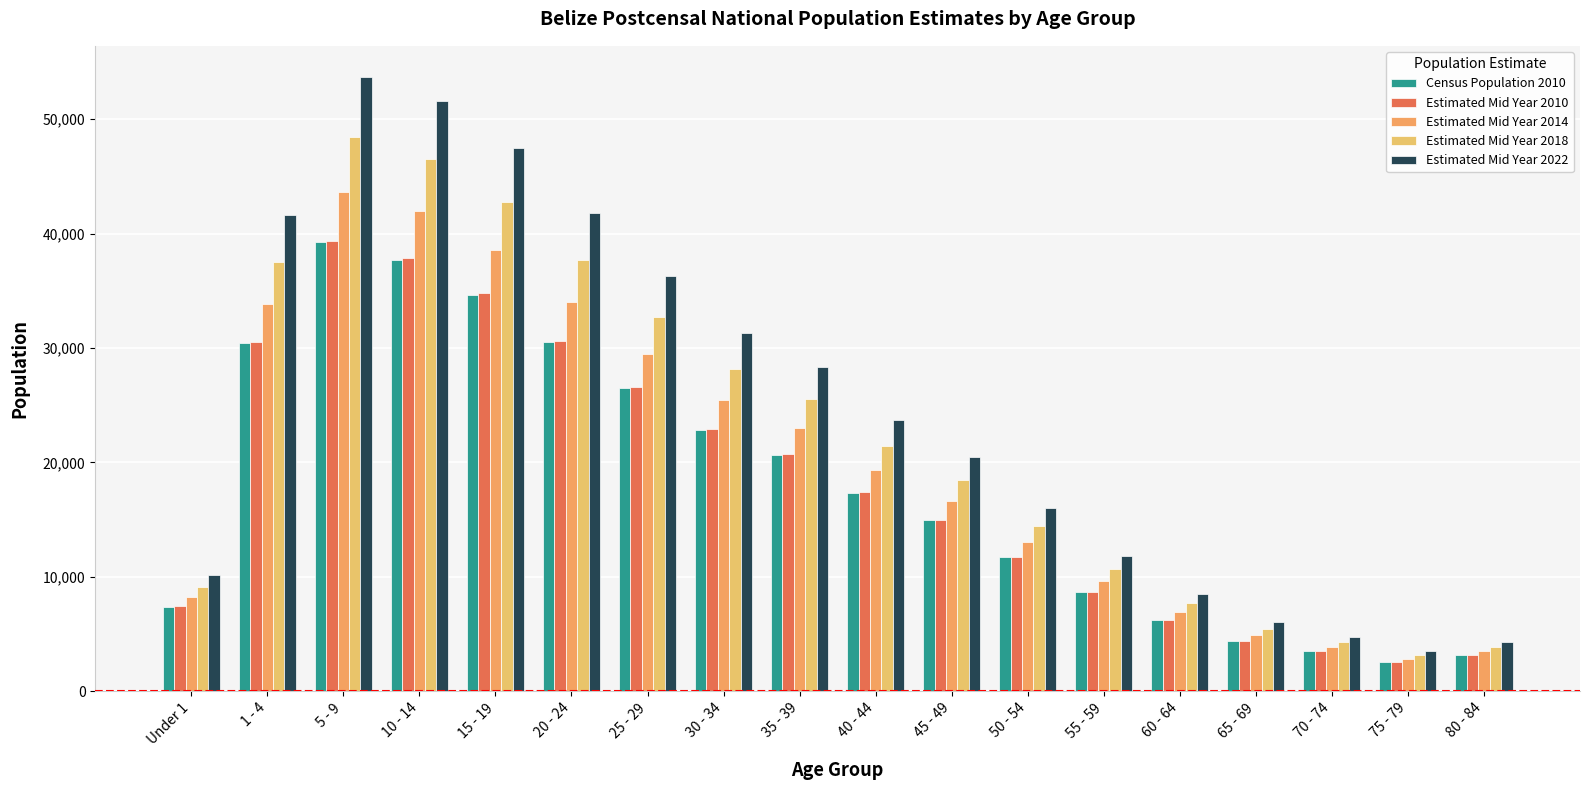

How many series are shown in this chart?

5